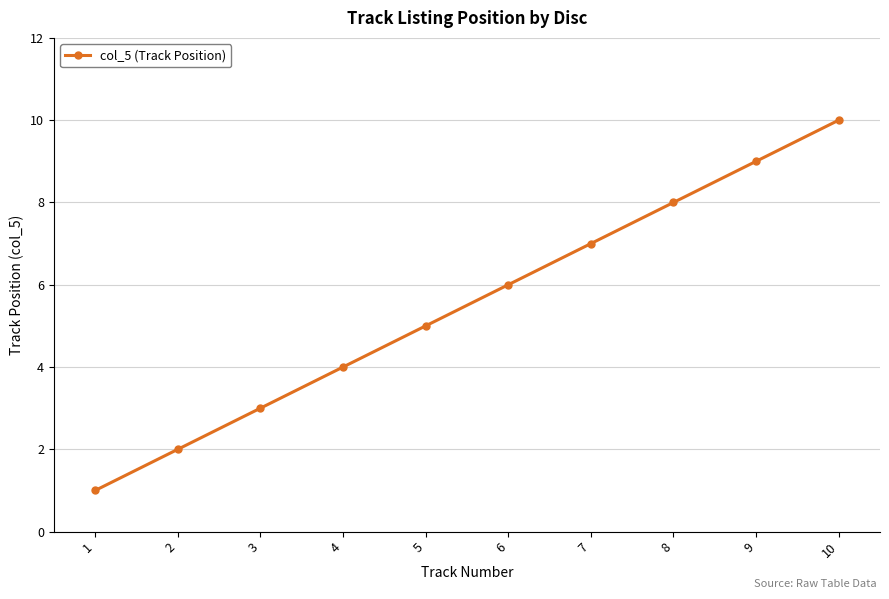

How many lines are shown in the chart?

1